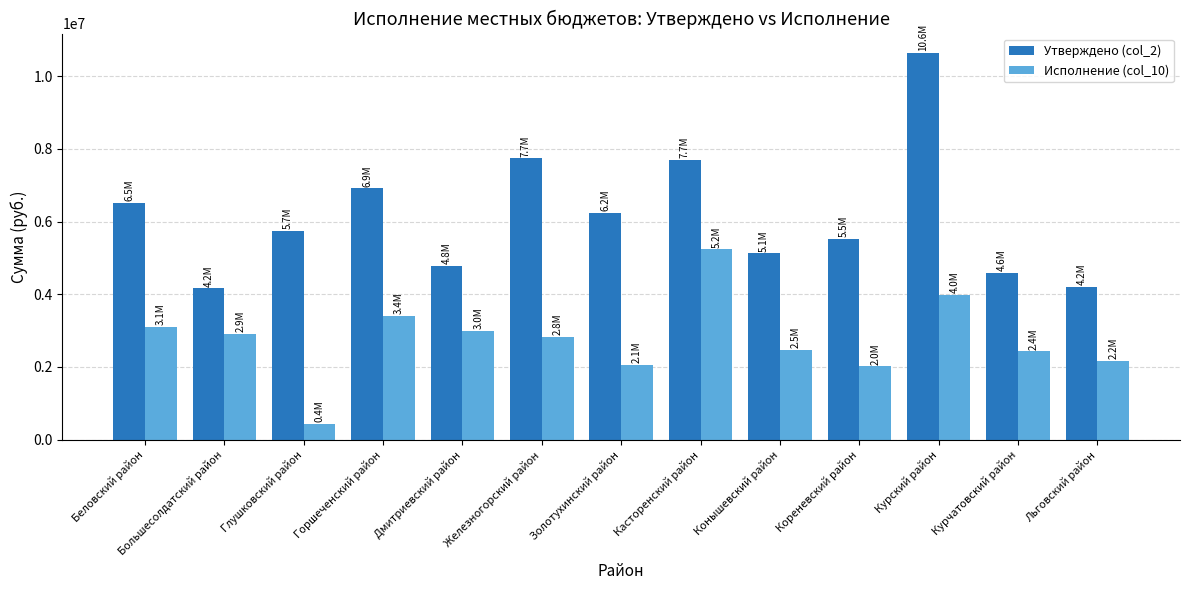

At how many categories does at least one series exceed 7141958?

3